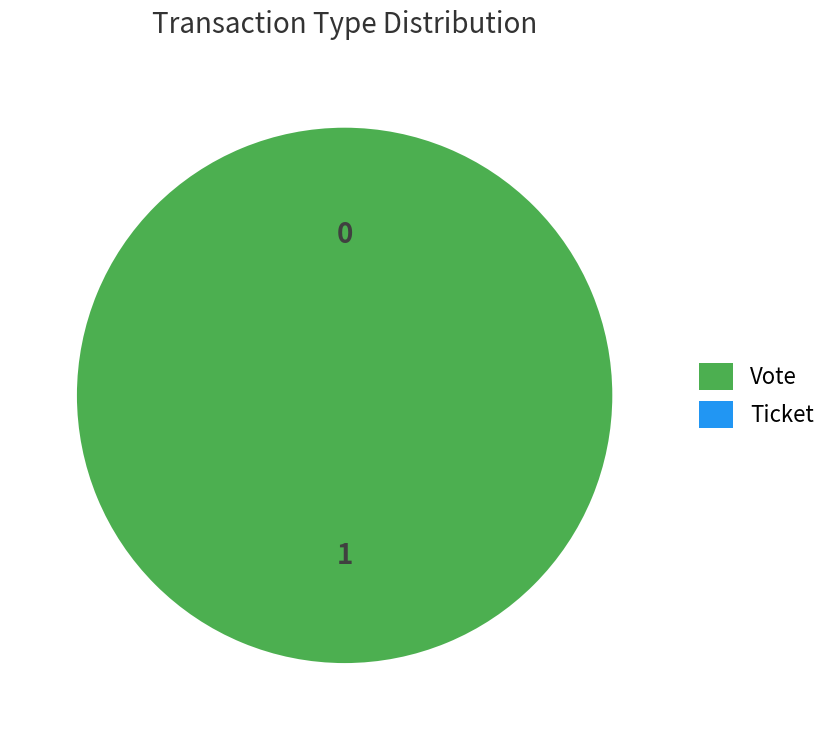

What is the largest slice in the pie chart?

Vote